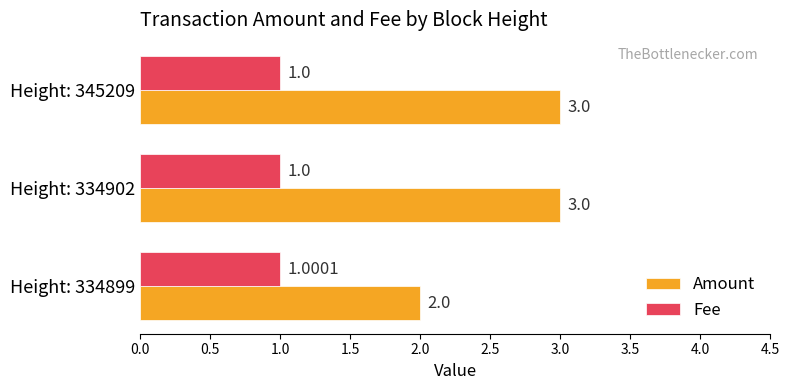

Between Height: 334899 and Height: 334902, which series saw the biggest shift?

Amount